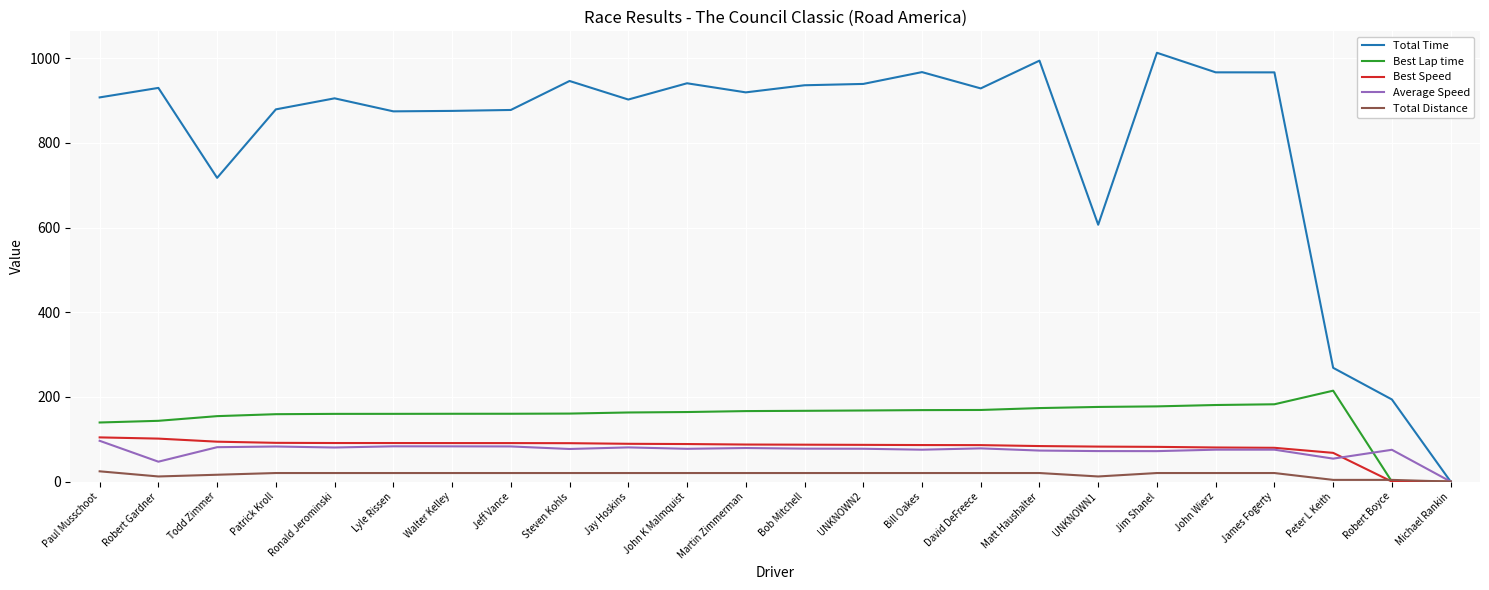

How many values in the Total Distance series exceed 20?

18